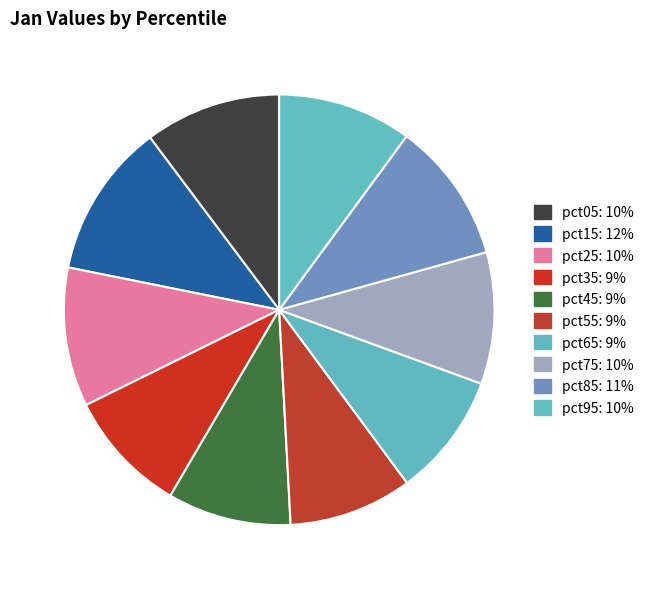

How much of the chart is everything except pct15?

88.4%